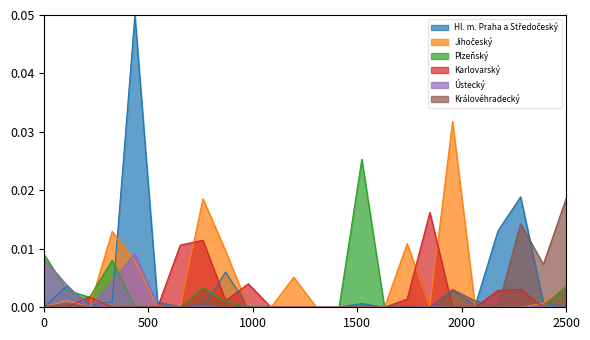

Rank the series at 2018 from highest to lowest value.

Jihočeský, Královéhradecký, Hl. m. Praha a Středočeský, Plzeňský, Karlovarský, Ústecký